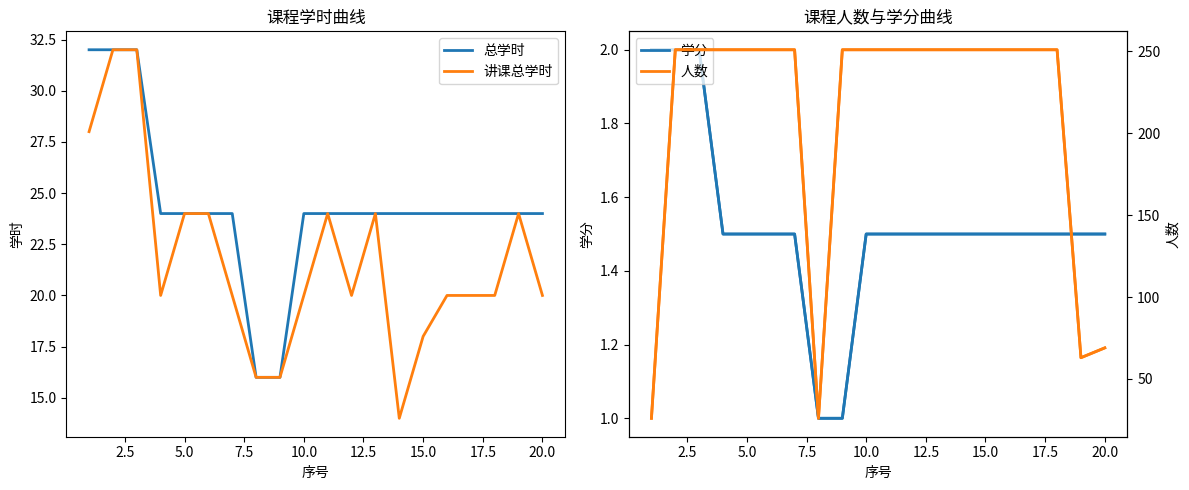

What is the value of the 学分 point at the 17th from the left?

1.5